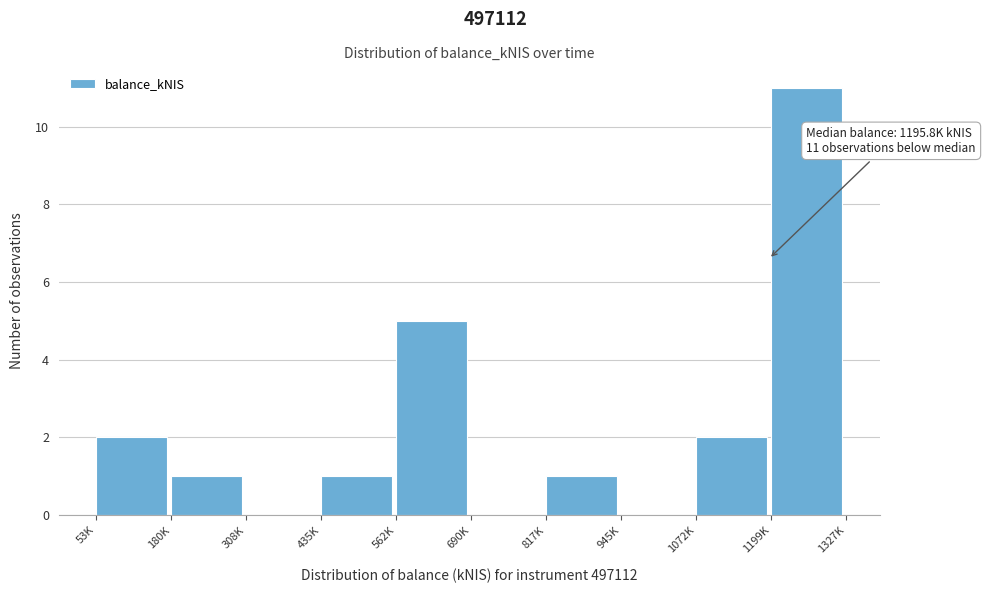

Reading right to left, what are all the values shown in this chart?

1199K=11	1072K=2	945K=0	817K=1	690K=0	562K=5	435K=1	308K=0	180K=1	53K=2